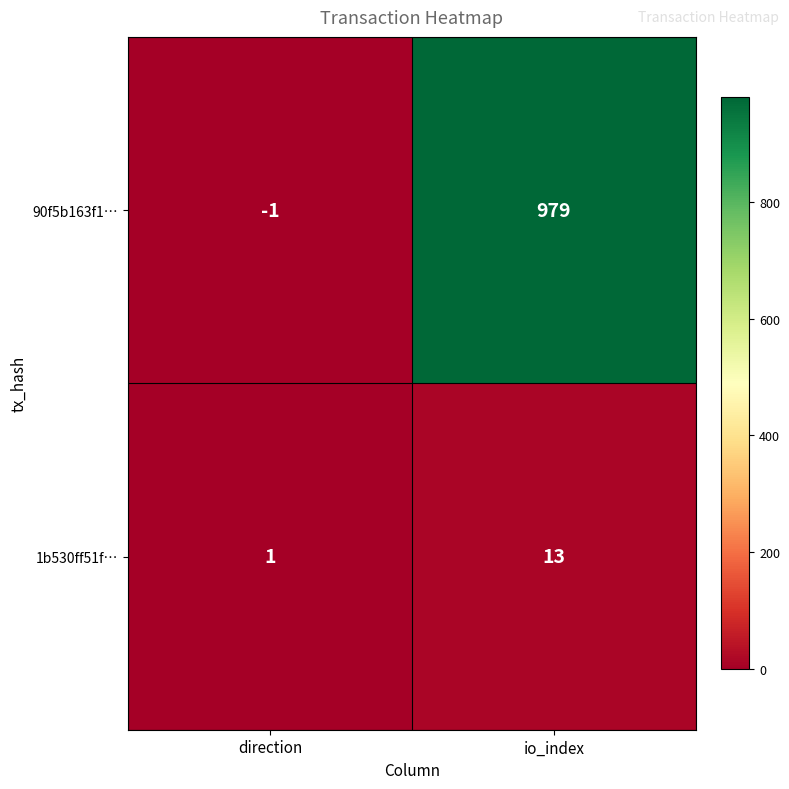

Which category has the highest value in the 1b530ff51f… series?

io_index